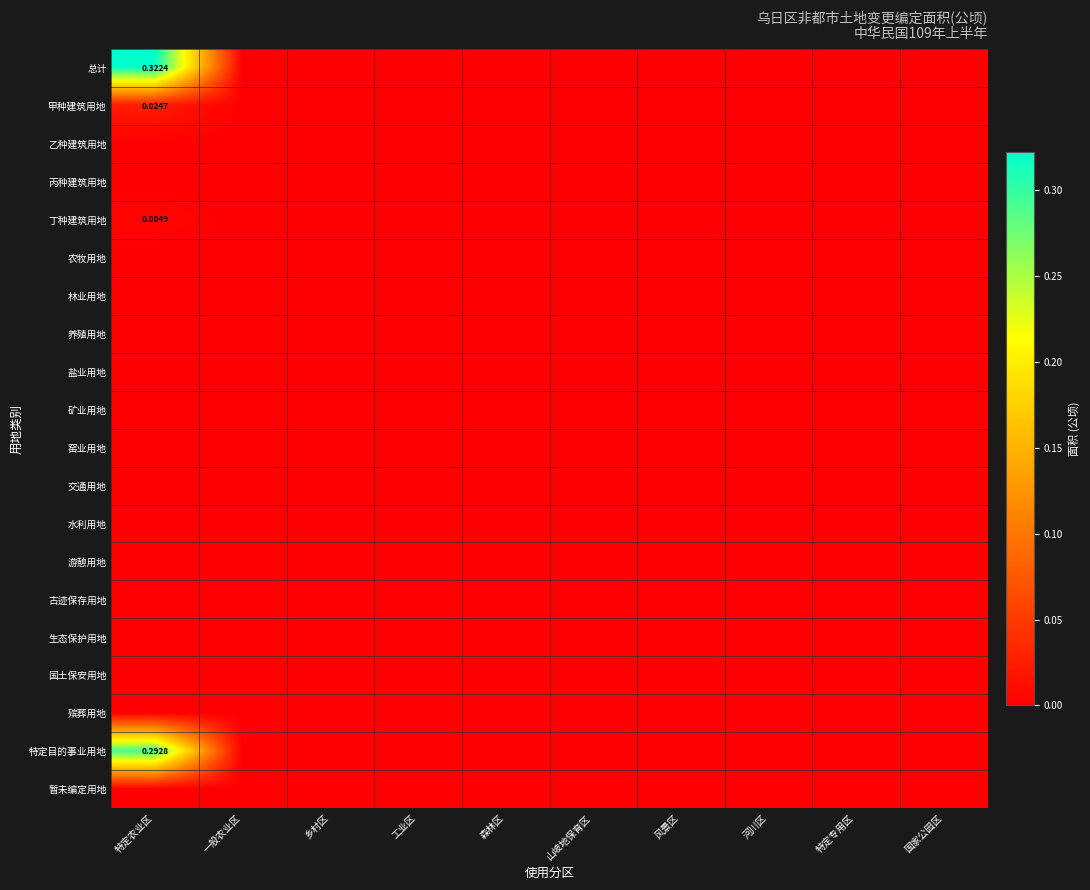

Is it true that 暂未编定用地 equals 0.0 at 一般农业区?

True